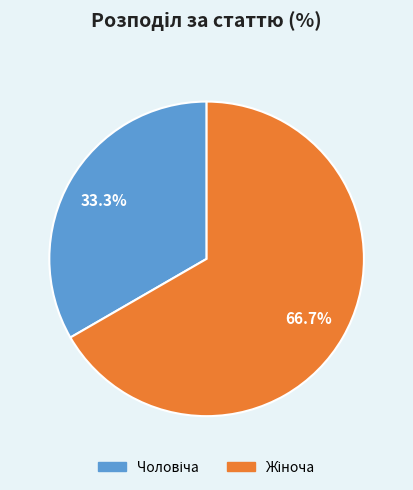

Is there a majority slice in this chart?

Yes